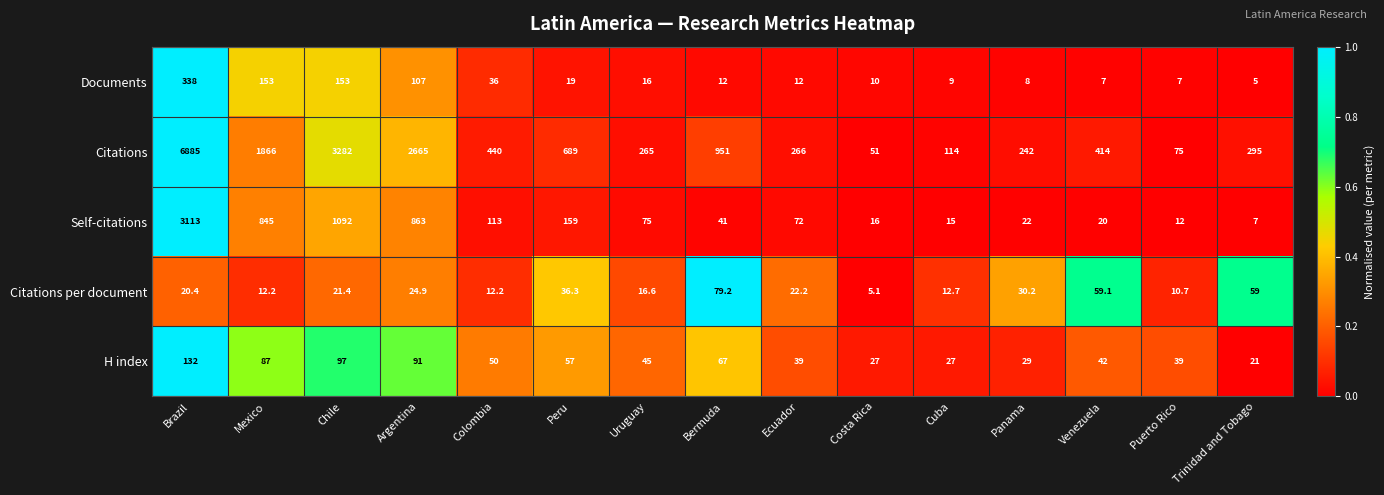

At which category does the chart reach its peak across all series?

Brazil